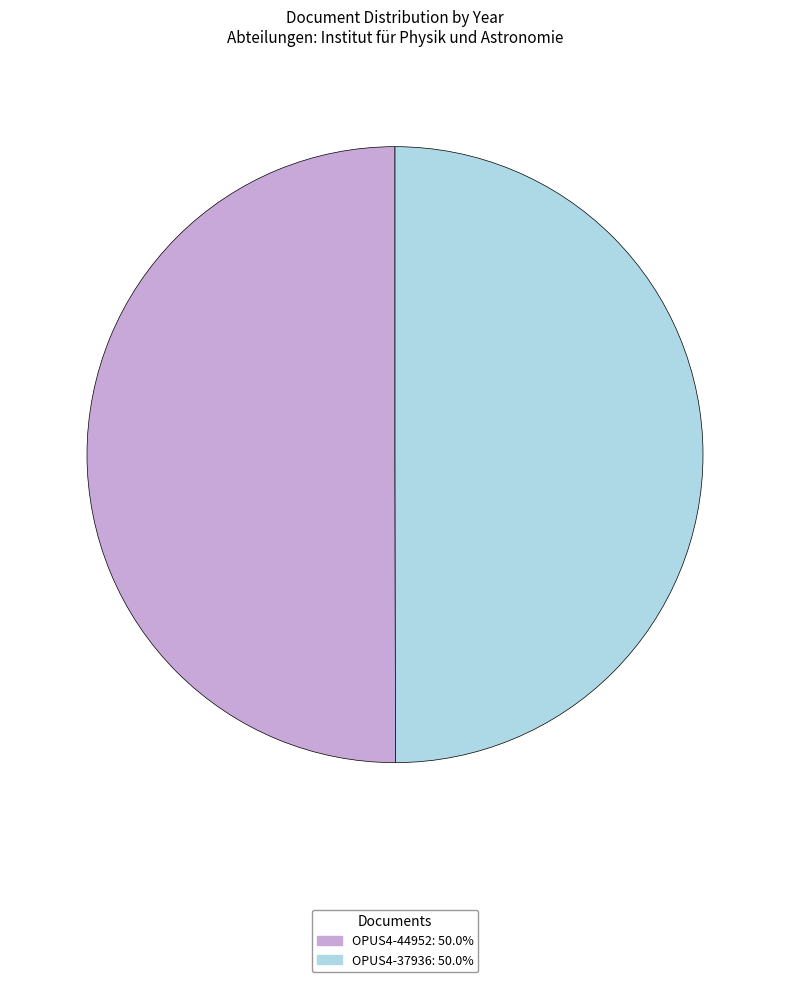

Is the sum of OPUS4-44952 and OPUS4-37936 greater than half?

Yes